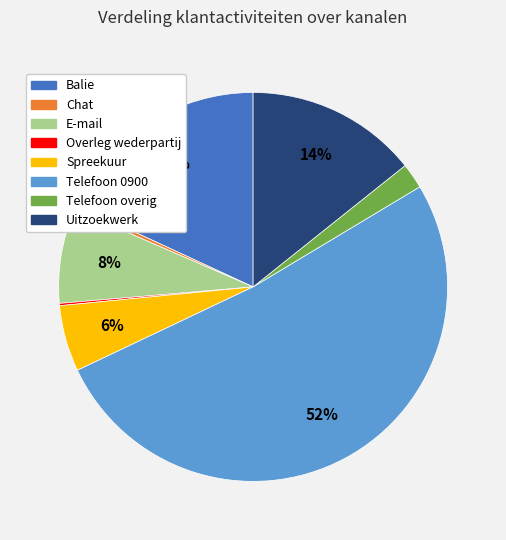

To the nearest percent, what is the difference between the Uitzoekwerk and Telefoon overig slice percentages?

12%